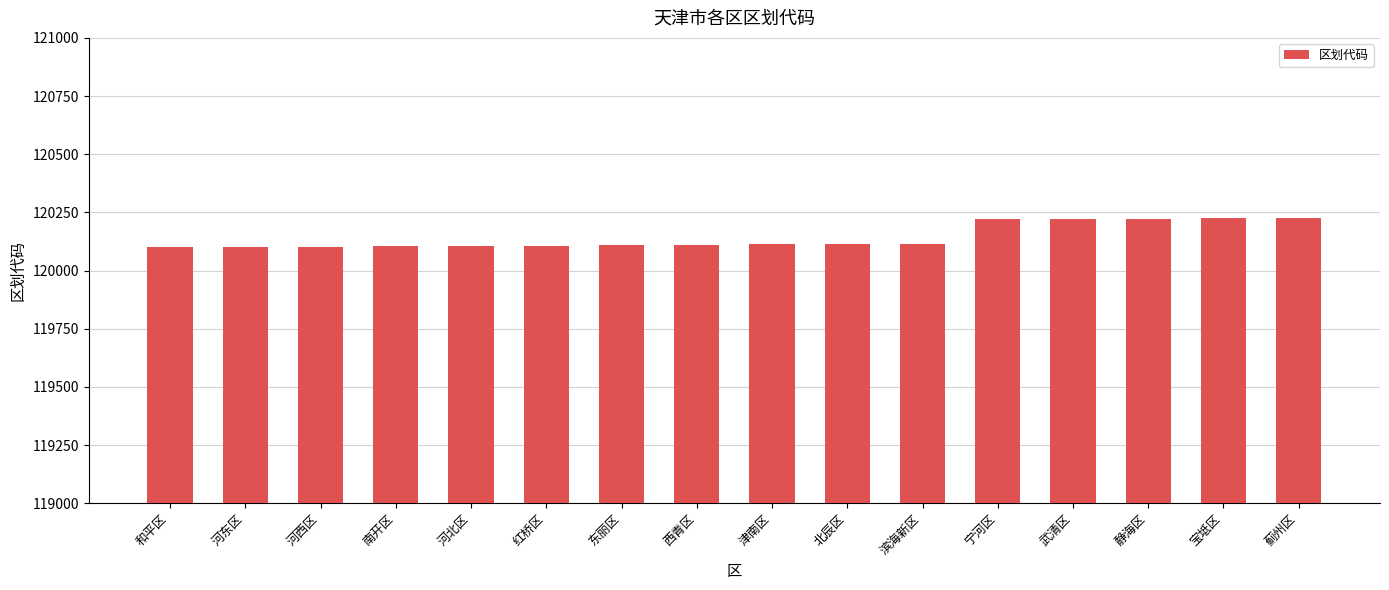

What is the ratio of the value at 武清区 to the value at 蓟州区?

1.0